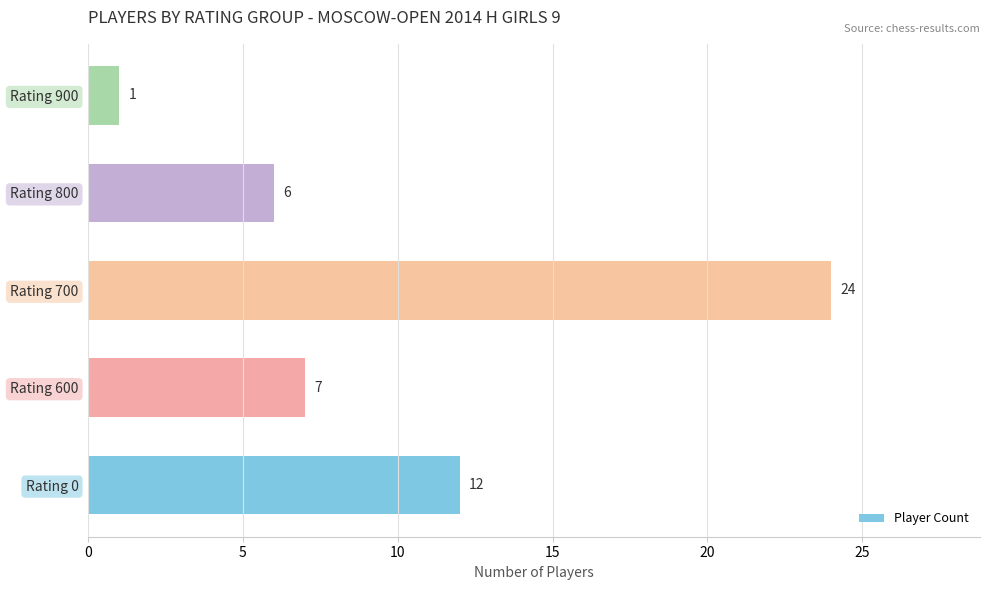

What is the difference between the maximum and second lowest values?

18